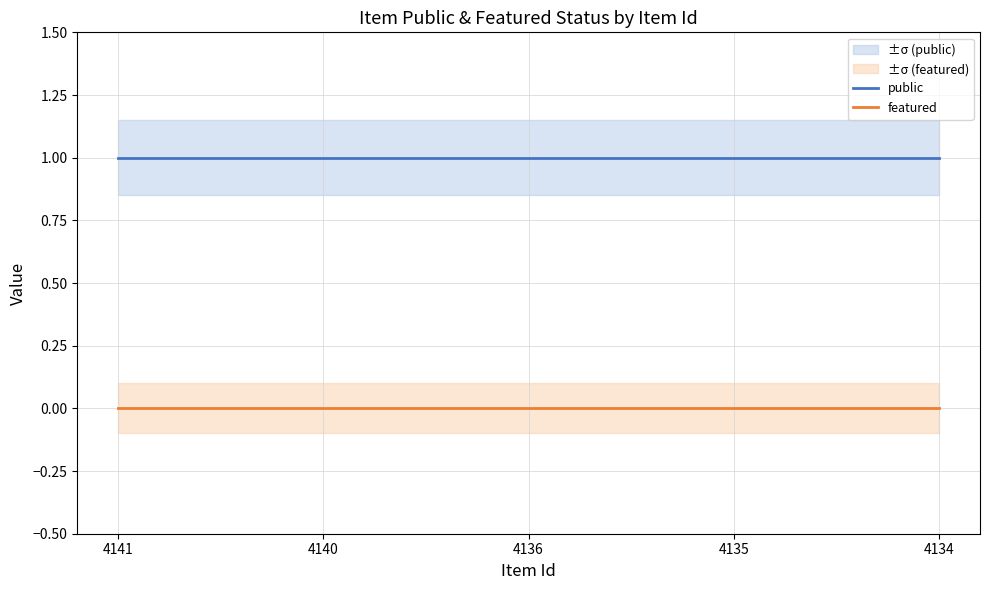

True or false: featured and public intersect in this chart.

False